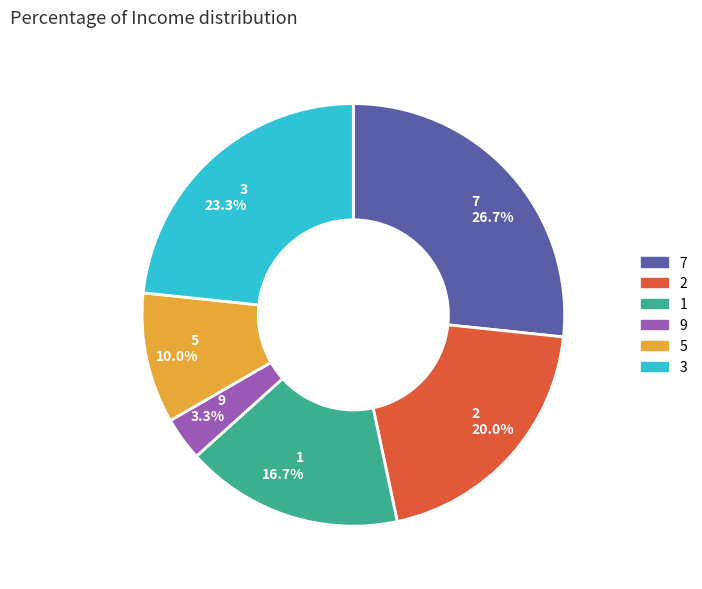

What percentage is NOT represented by 1?

83.3%